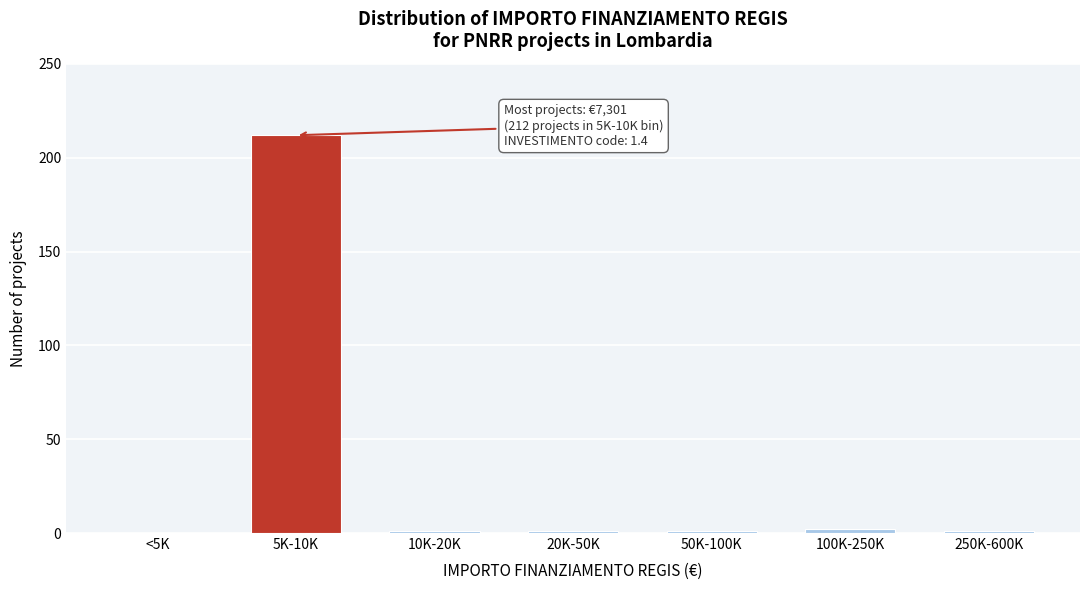

The chart shows a value of 2 at 100K-250K. True or false?

True